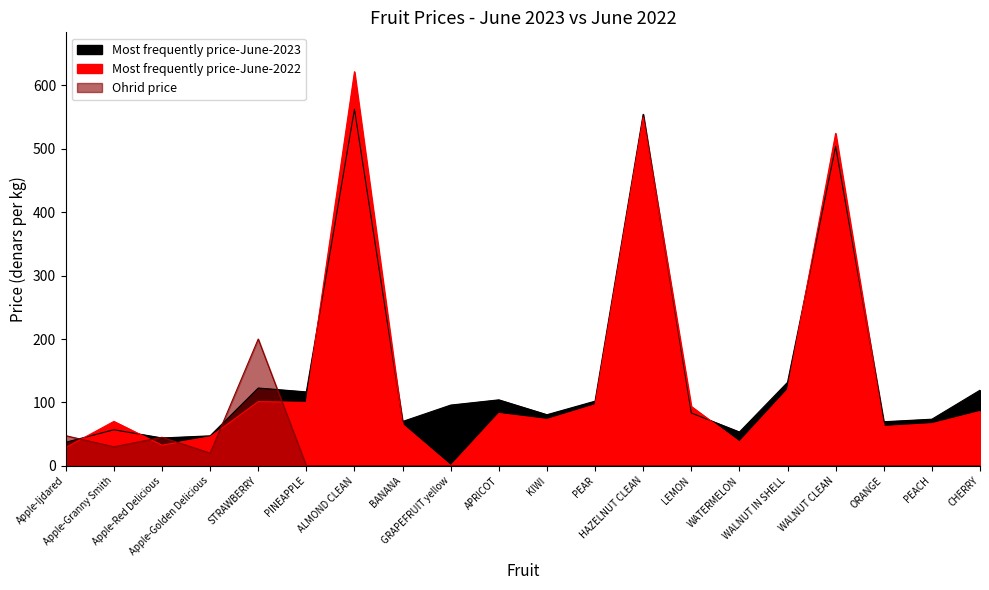

What is the approximate value of Most frequently price-June-2022 at WALNUT CLEAN?

524.4